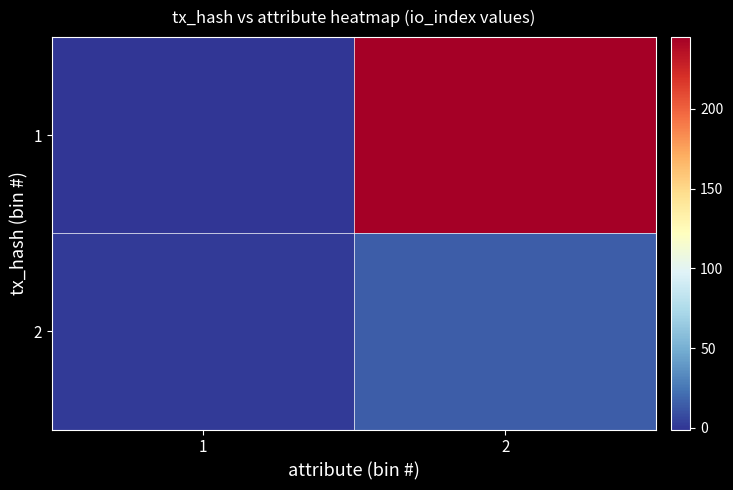

At which category is the sum across all series the highest?

2